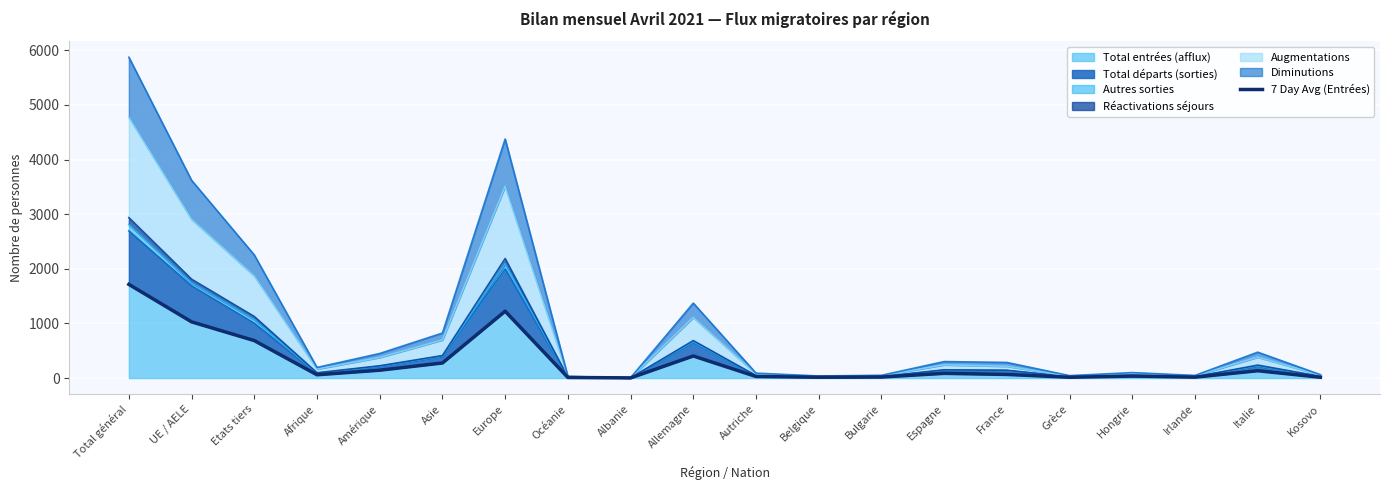

What is the label of the 5th point from the left?

Amérique